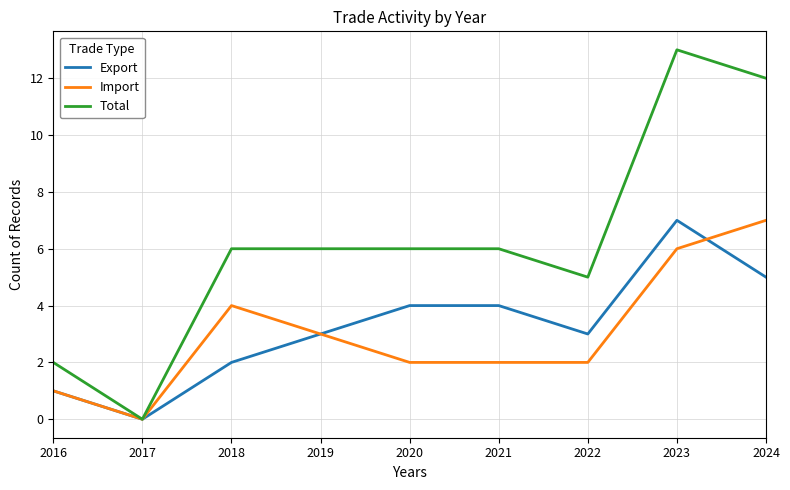

How many positive values does the Total series have?

8